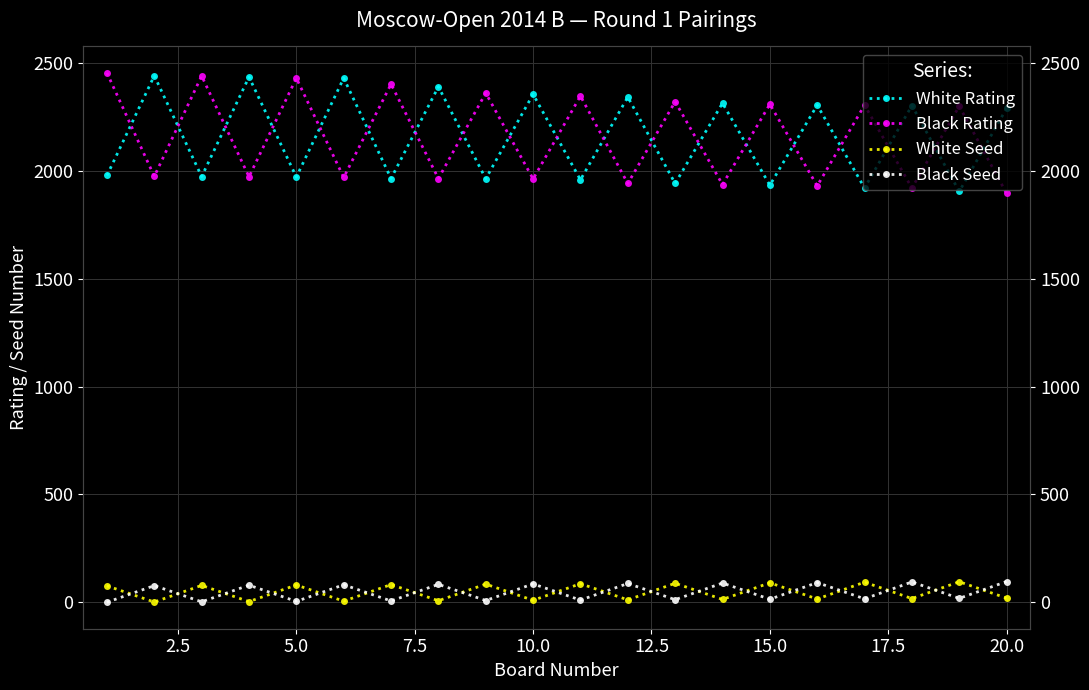

After their last crossing, which series has the higher values: White Seed or Black Seed?

Black Seed